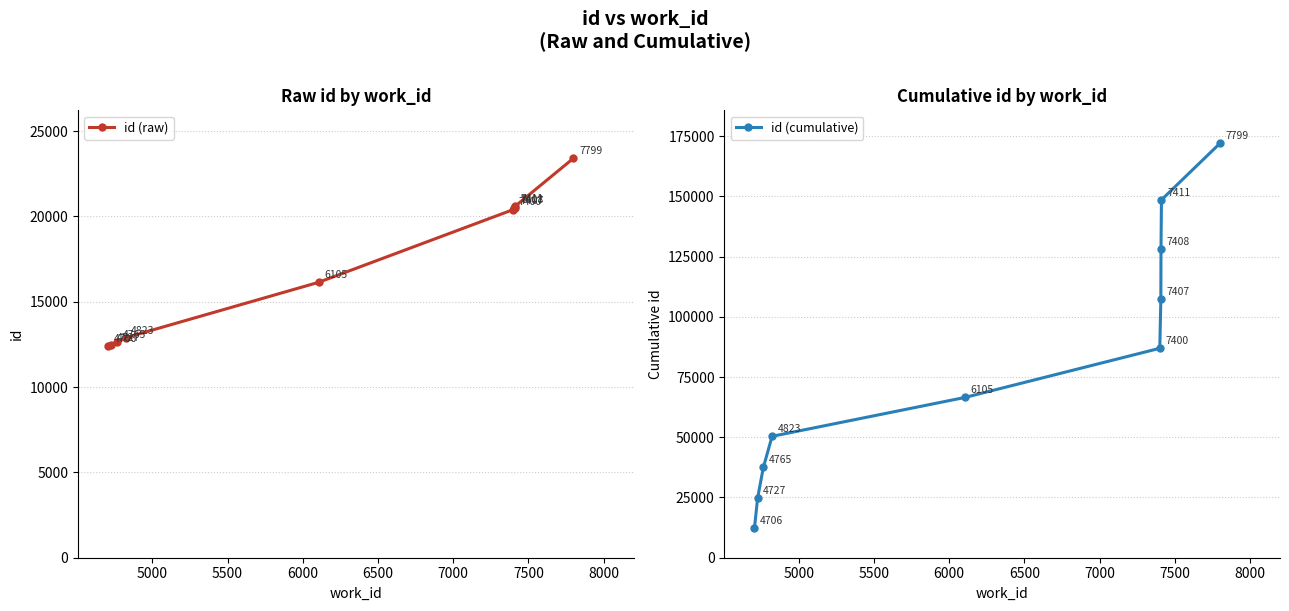

True or false: id (cumulative) and id (raw) cross at least once.

False